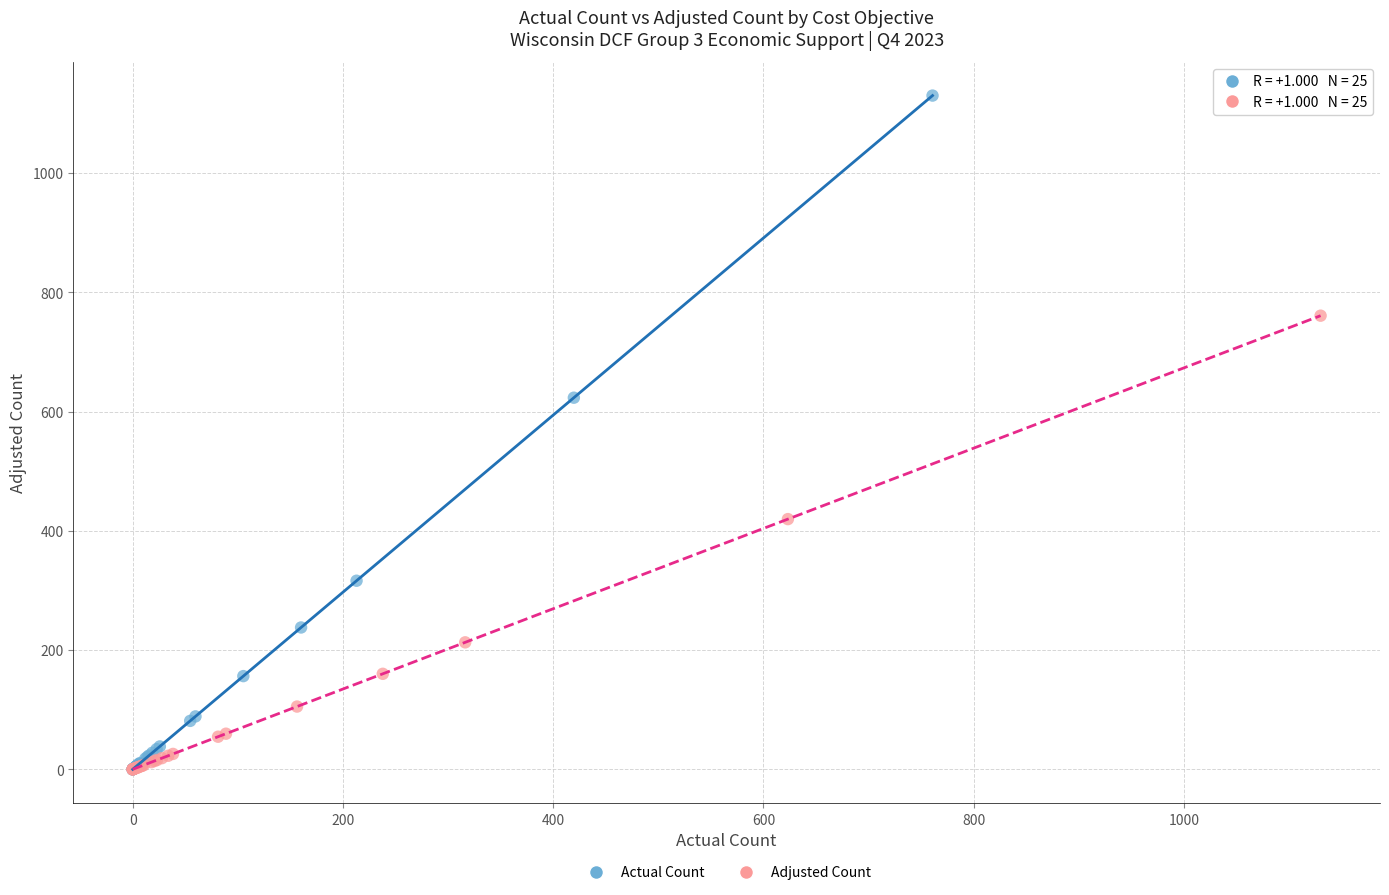

Which series reaches the maximum Y coordinate?

Actual Count